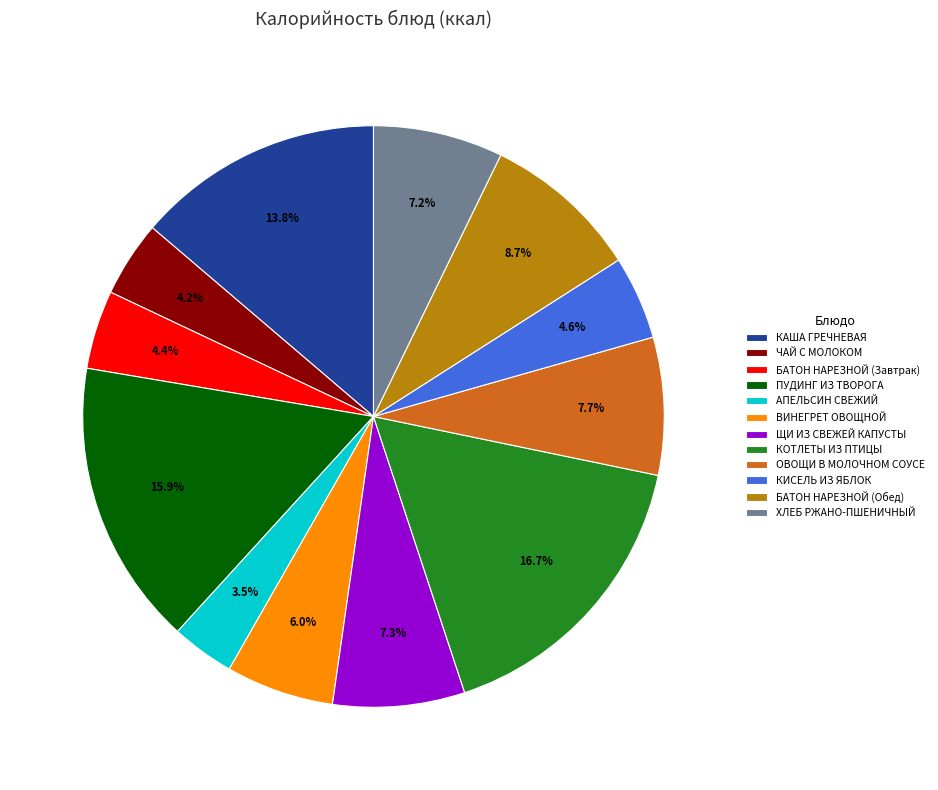

What portion of the pie excludes ХЛЕБ РЖАНО-ПШЕНИЧНЫЙ?

92.8%